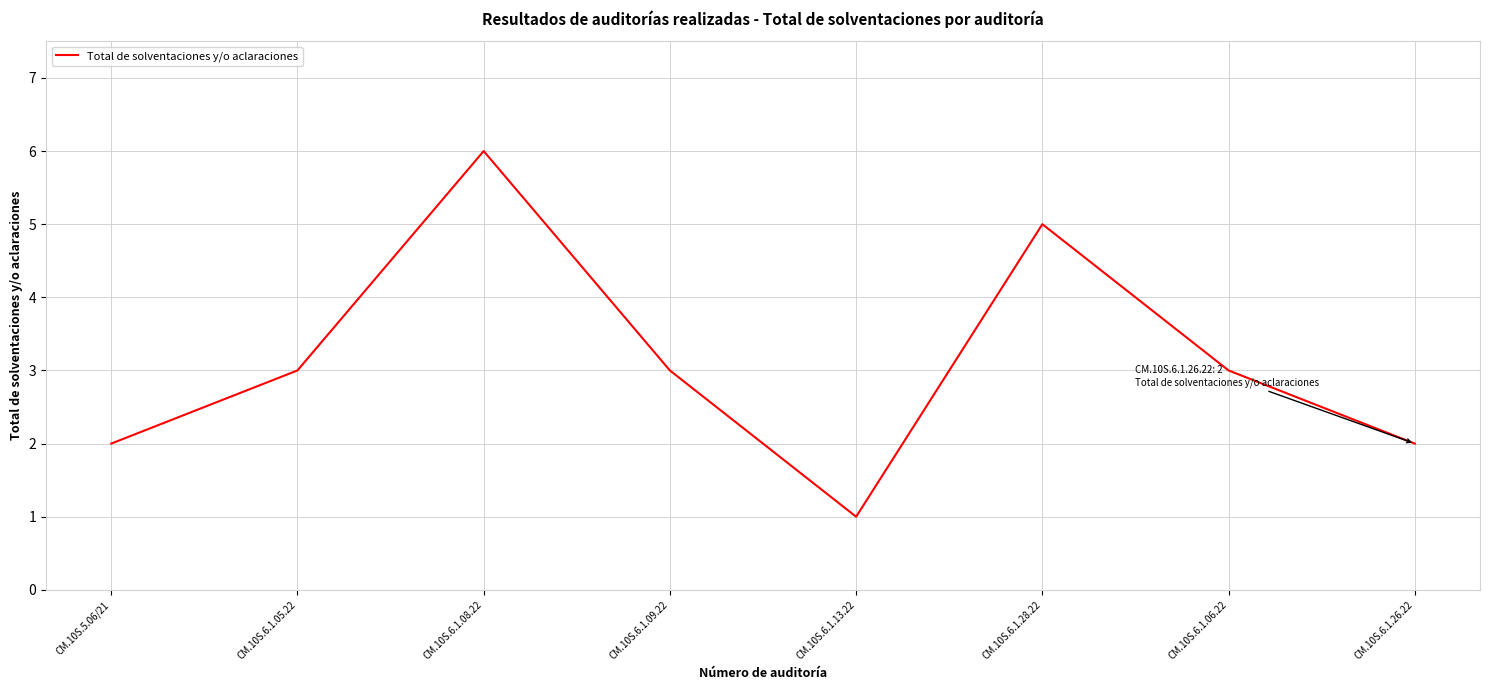

What position from the left is CM.10S.6.1.06.22?

7